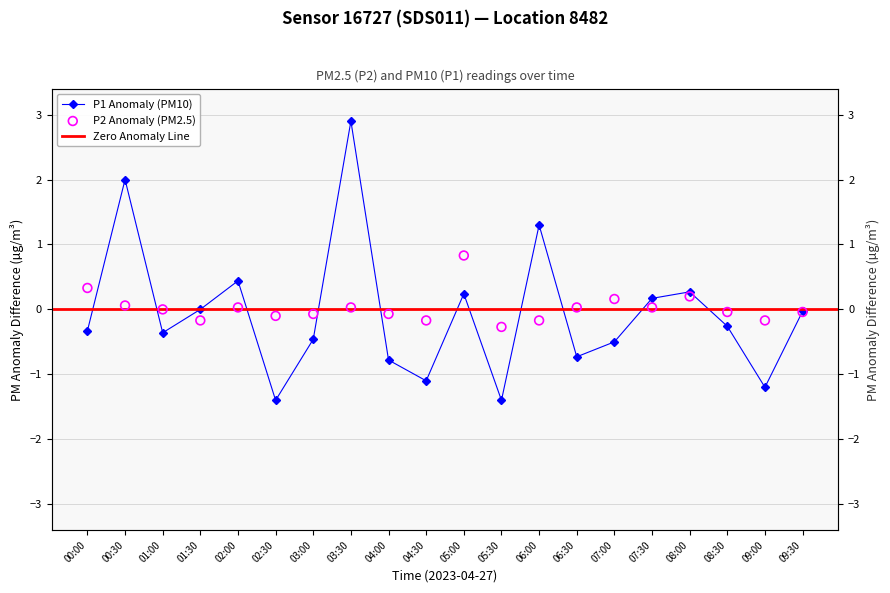

Is the value of P2 at 03:30 greater than the value of P1 at 06:30?

Yes